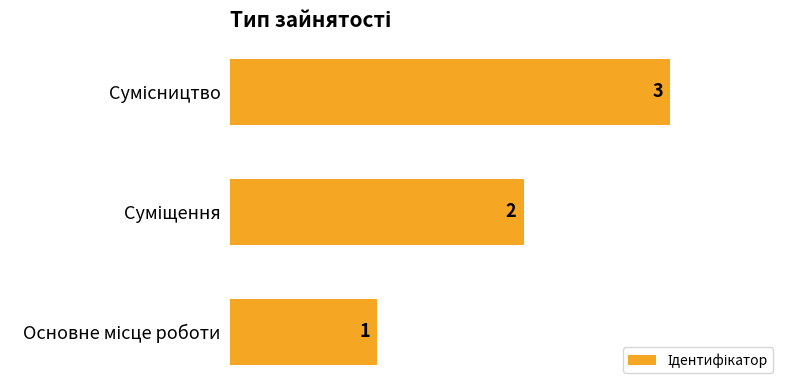

How many bars are there in total?

3